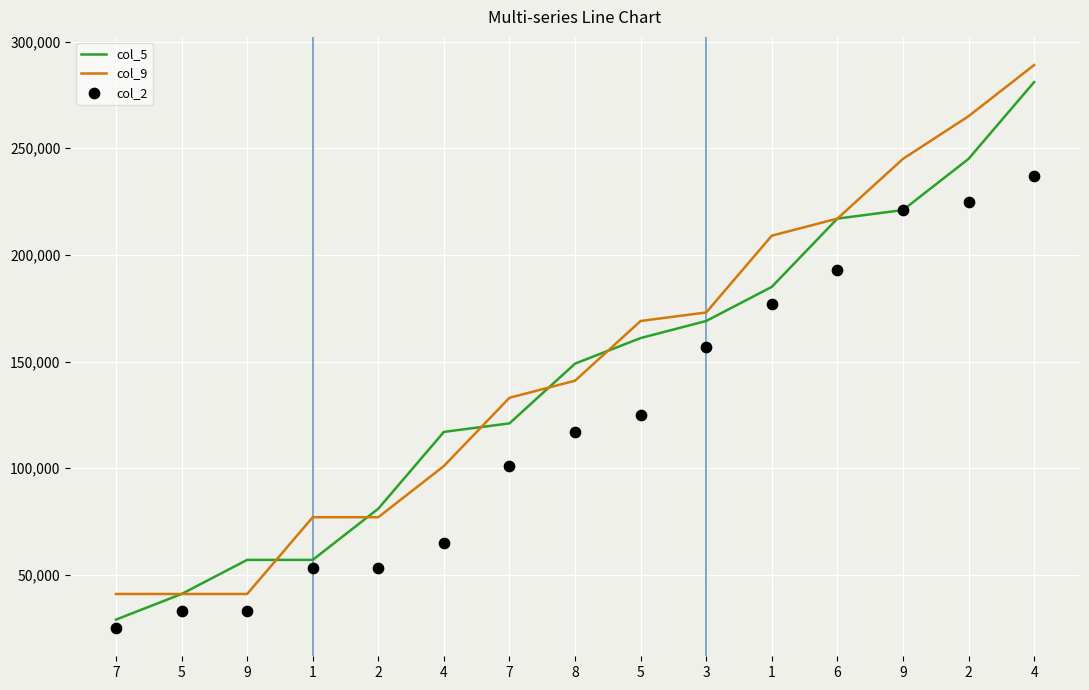

What is the total value across all series at 9?

131000